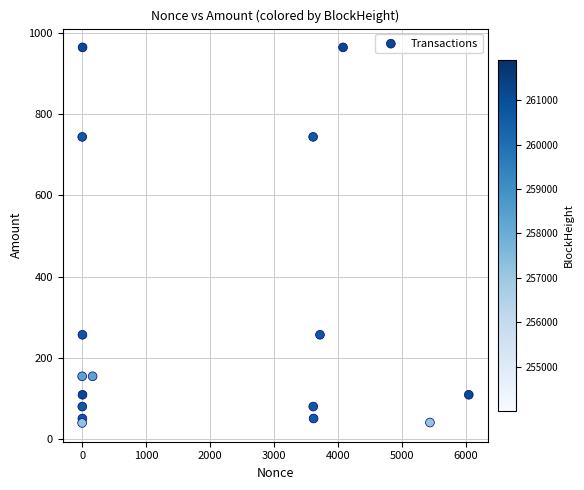

What is the range of X values (max minus min)?

6044.0